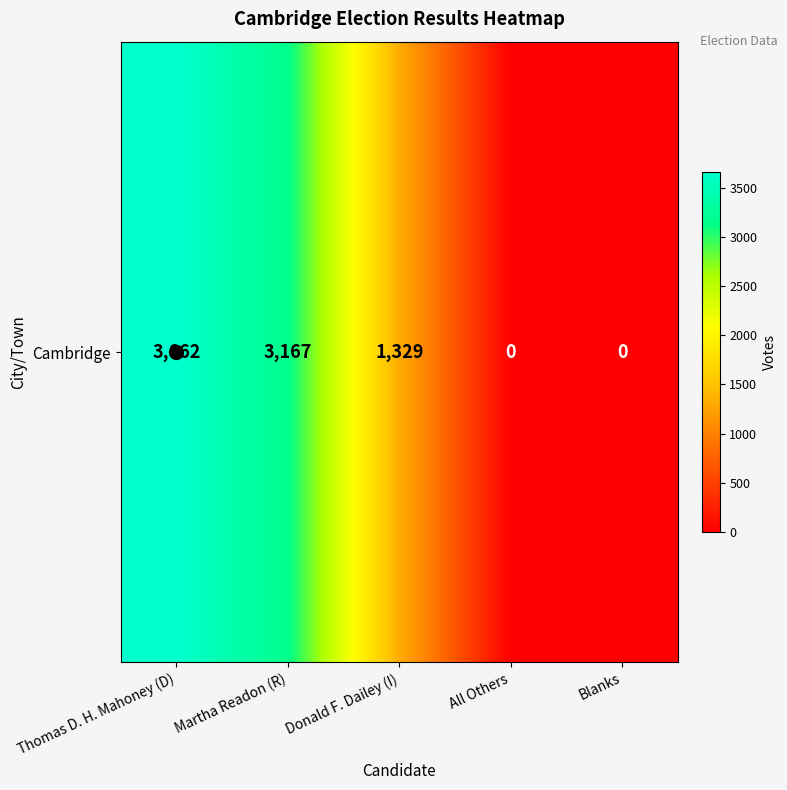

List the labels in order of value, largest first.

Thomas D. H. Mahoney (D), Martha Readon (R), Donald F. Dailey (I), All Others, Blanks